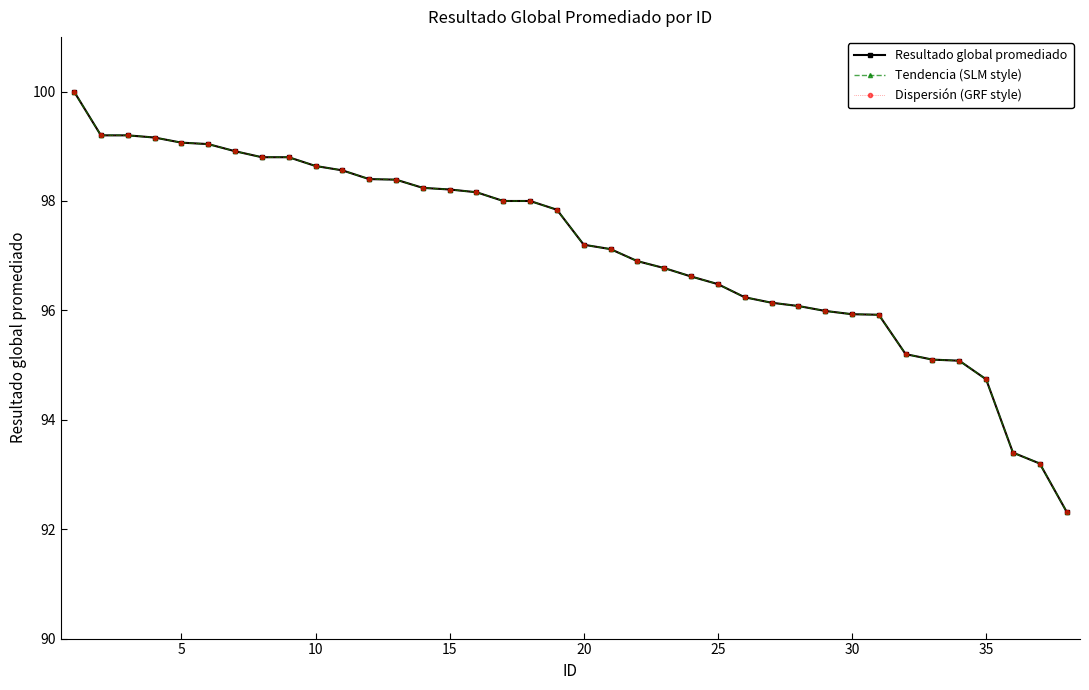

True or false: Tendencia (SLM style) and Resultado global promediado cross at least once.

False